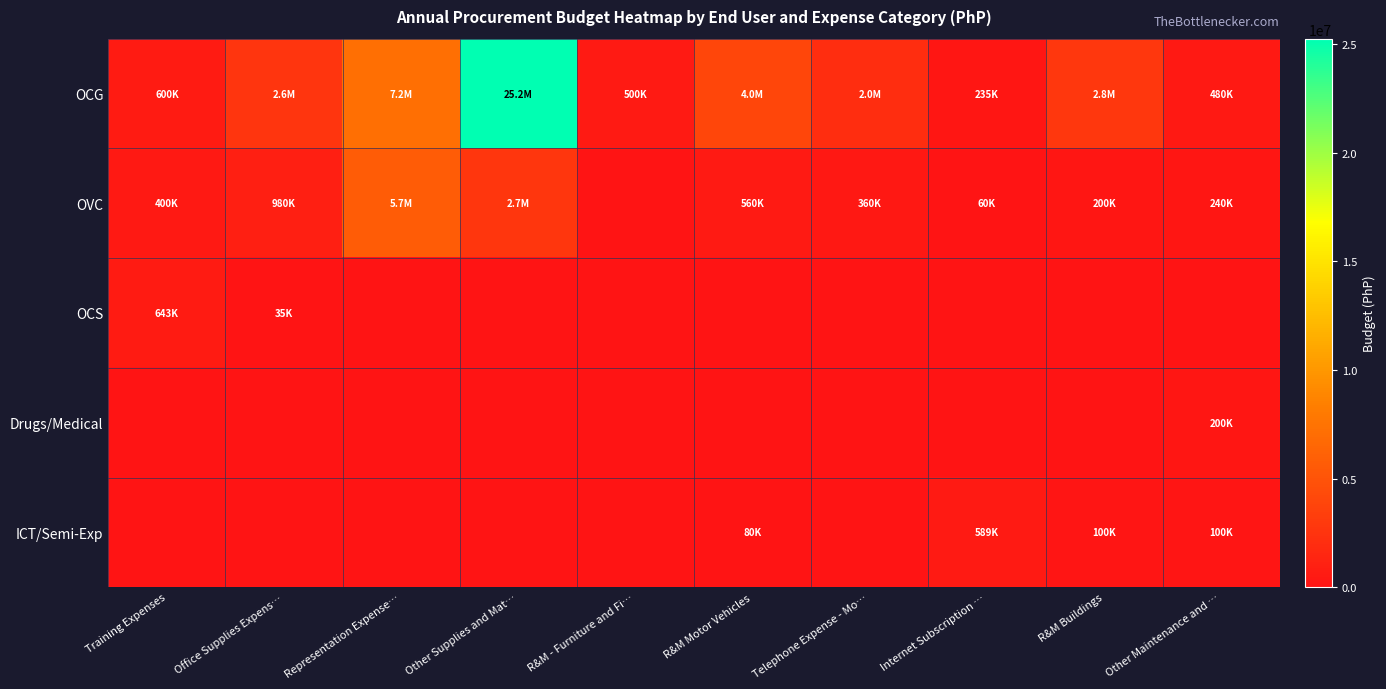

Which category has the highest value across all series?

Other Supplies and Mat…